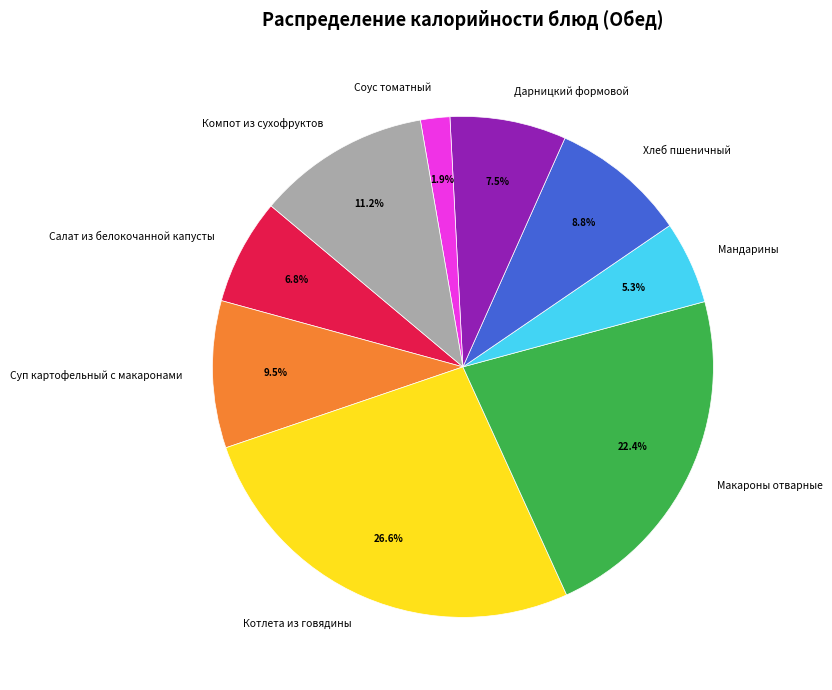

Do Хлеб пшеничный and Суп картофельный с макаронами together represent more than half of the pie?

No